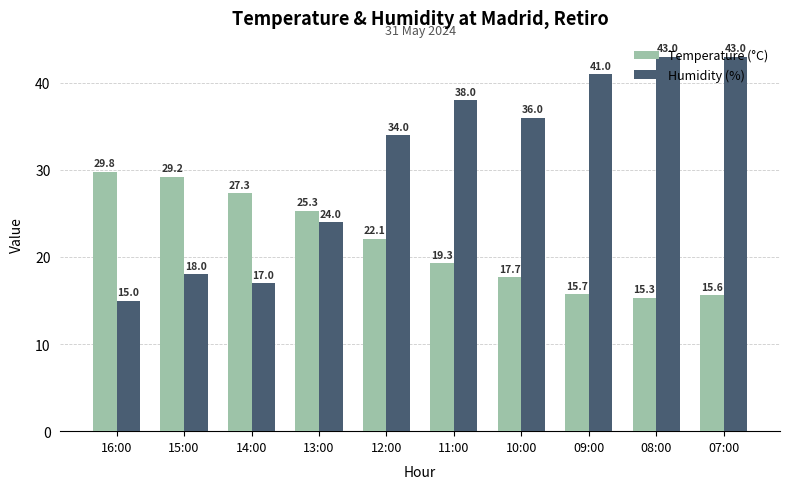

What is the difference between the maximum and second lowest values in the Temperature (°C) series?

14.2